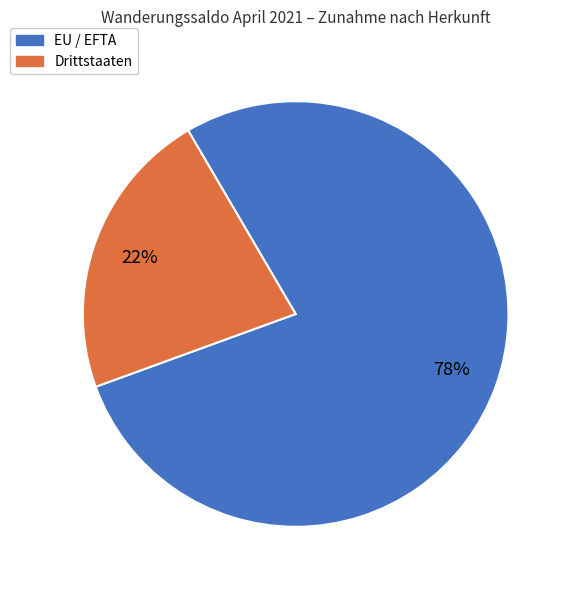

What is the ratio of the value at EU / EFTA to the value at Drittstaaten?

3.5